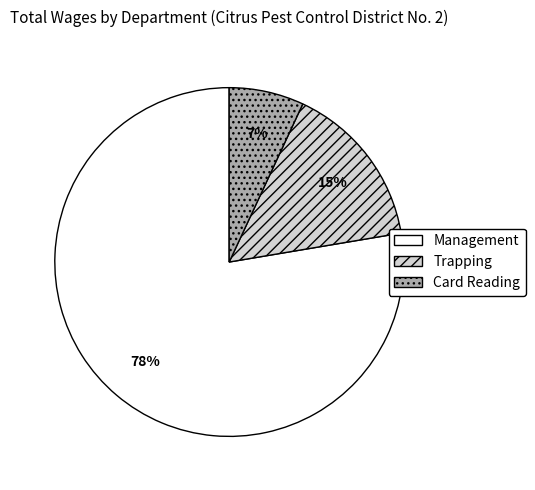

Is it true that Management is 87% of the pie?

False